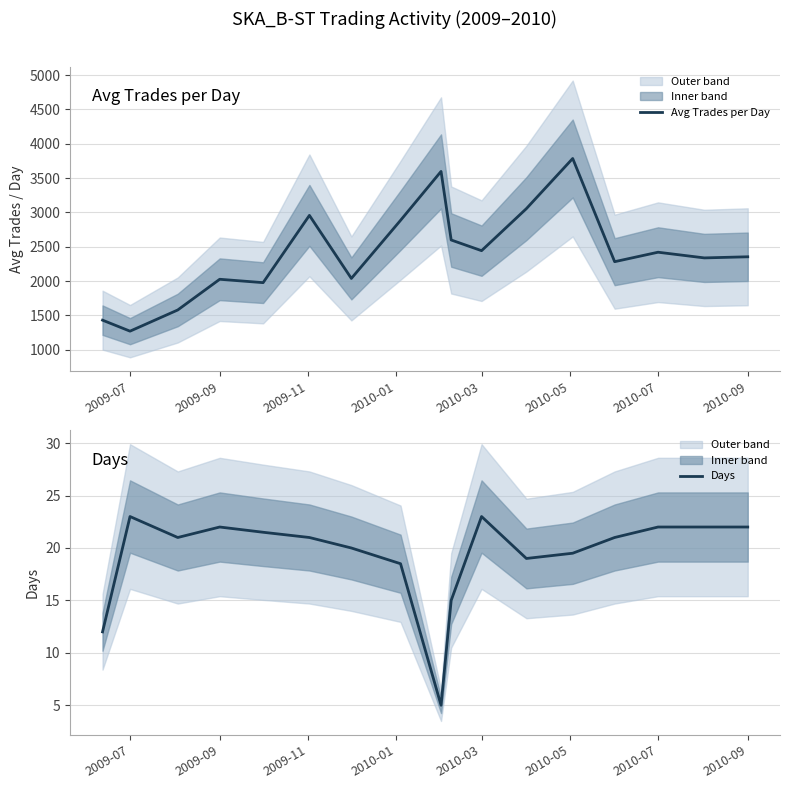

How many interior local peaks does the Days series have?

3